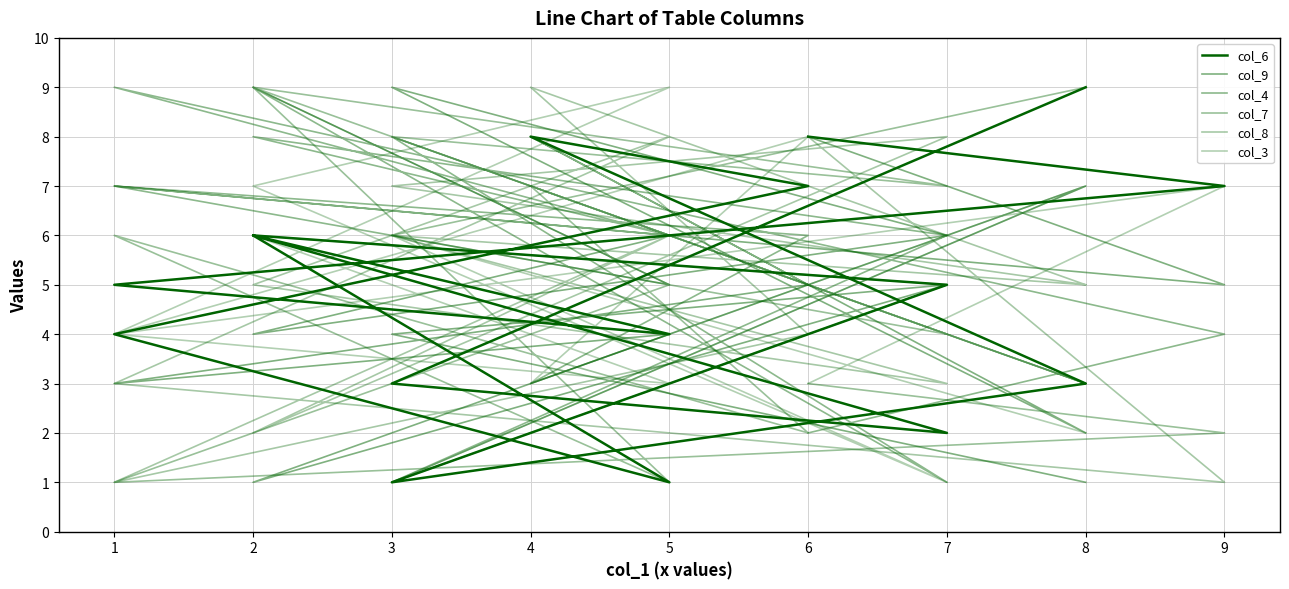

Which series changed the most between 1 and 4?

col_8